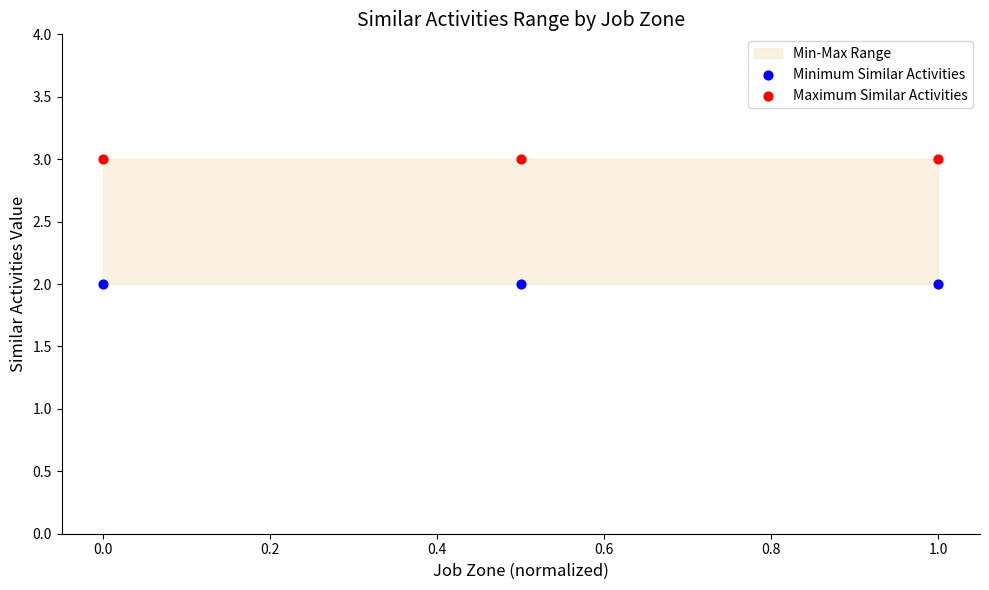

Which series contains the highest Y value?

Maximum Similar Activities